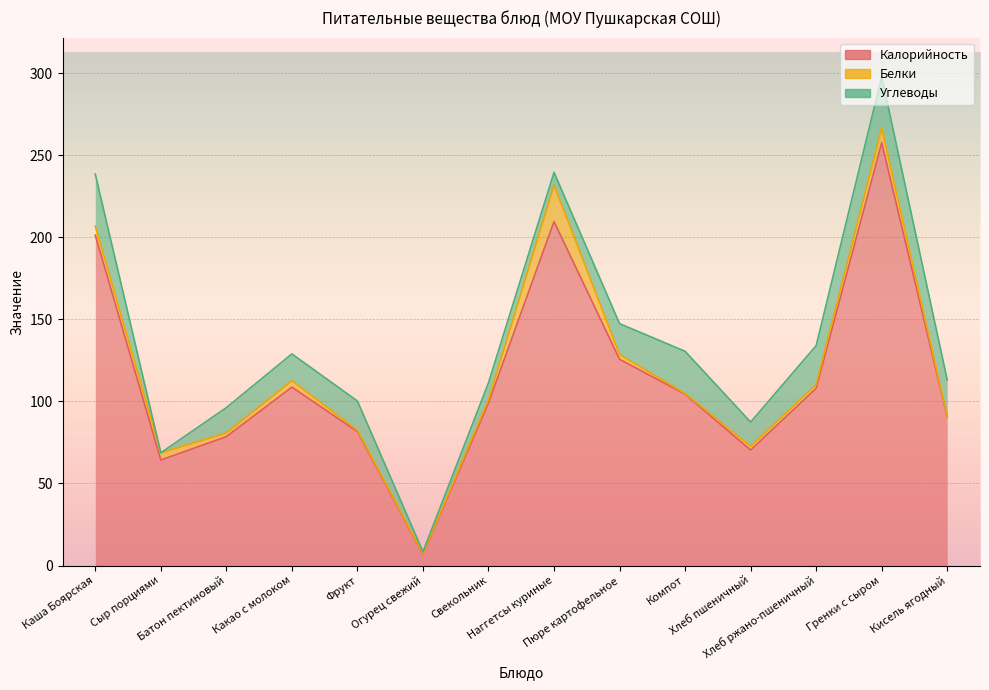

What is the difference between the maximum and minimum values in the Белки series?

22.1